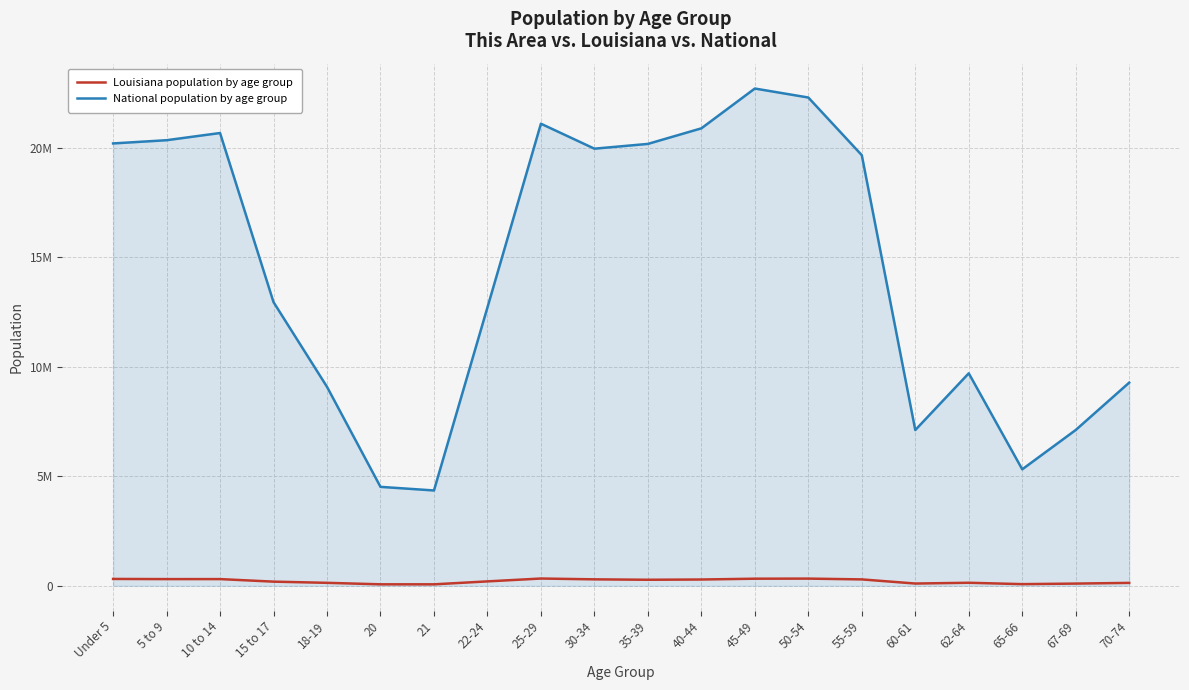

What is the value of the National population by age group point at the 14th from the left?

22298125